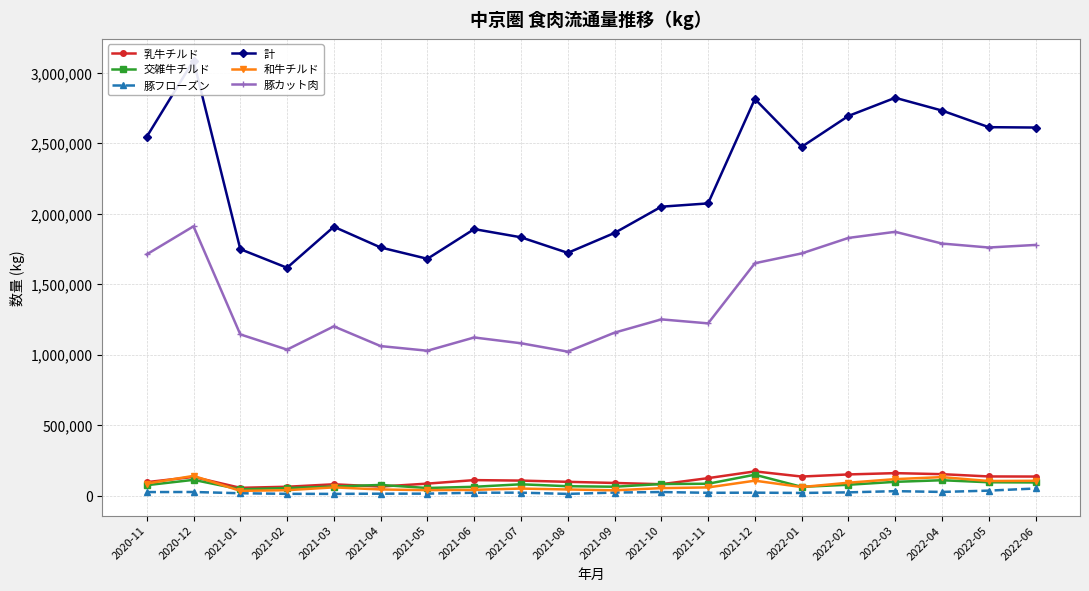

How many values in the 和牛チルド series are below 57931?

10